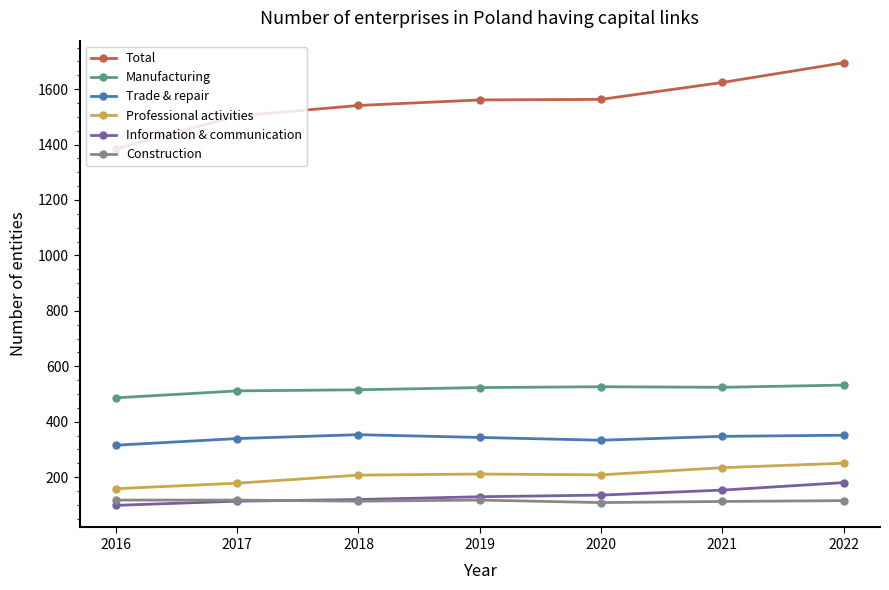

What are all the series names shown in the legend?

Total, Manufacturing, Trade & repair, Professional activities, Information & communication, Construction